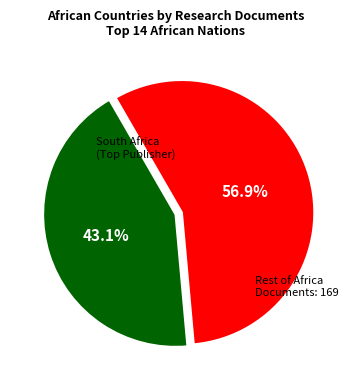

Which category has the smallest portion of the pie?

South Africa